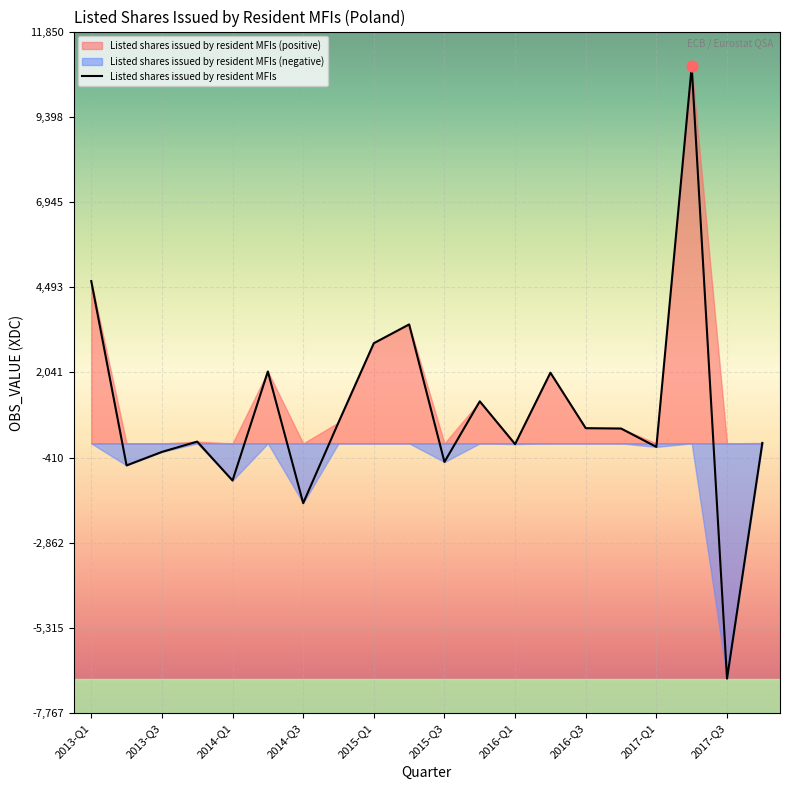

What is the maximum value for Listed shares issued by resident MFIs?

10850.4